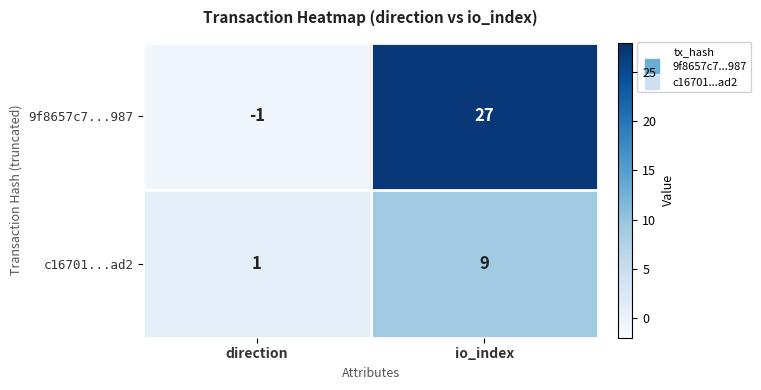

Which series has the largest total across all categories?

9f8657c7...987